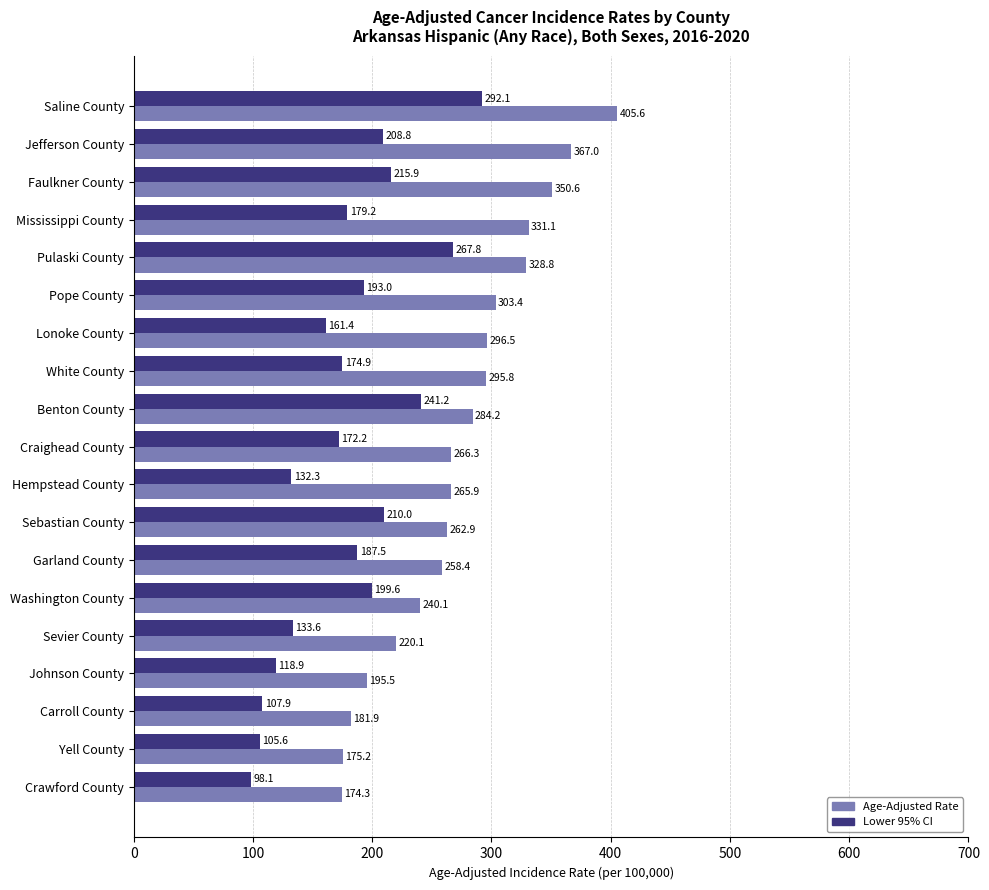

What is the spread (max minus min) of values at Faulkner County?

134.7